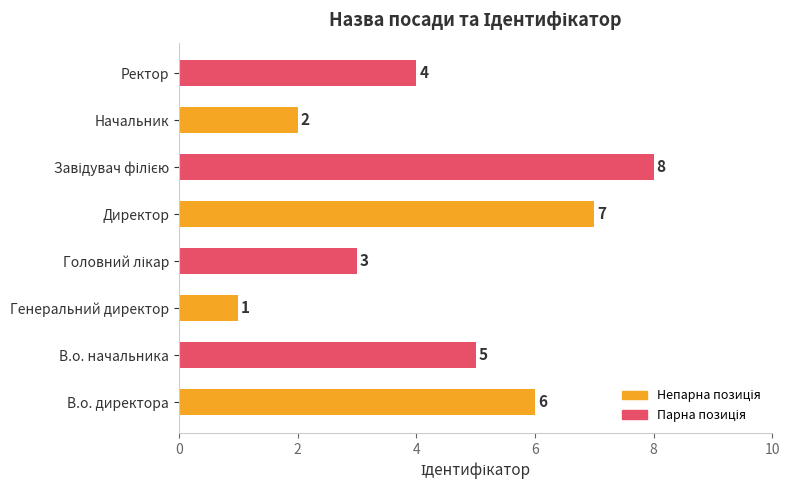

What is the difference between the maximum and minimum values?

7